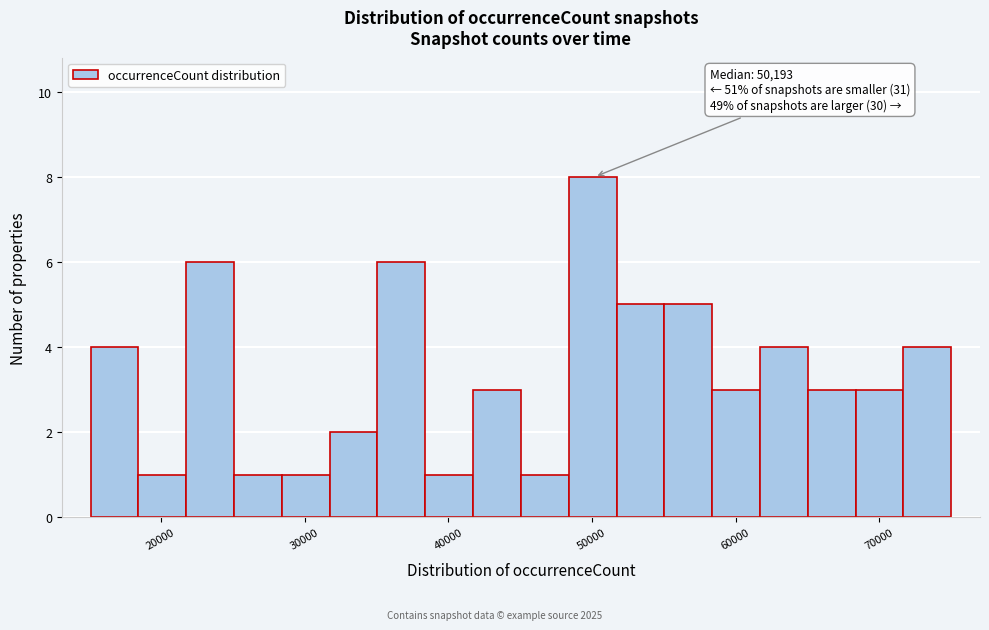

Read against the x-axis, roughly where is the centre of the tallest bar?

50000